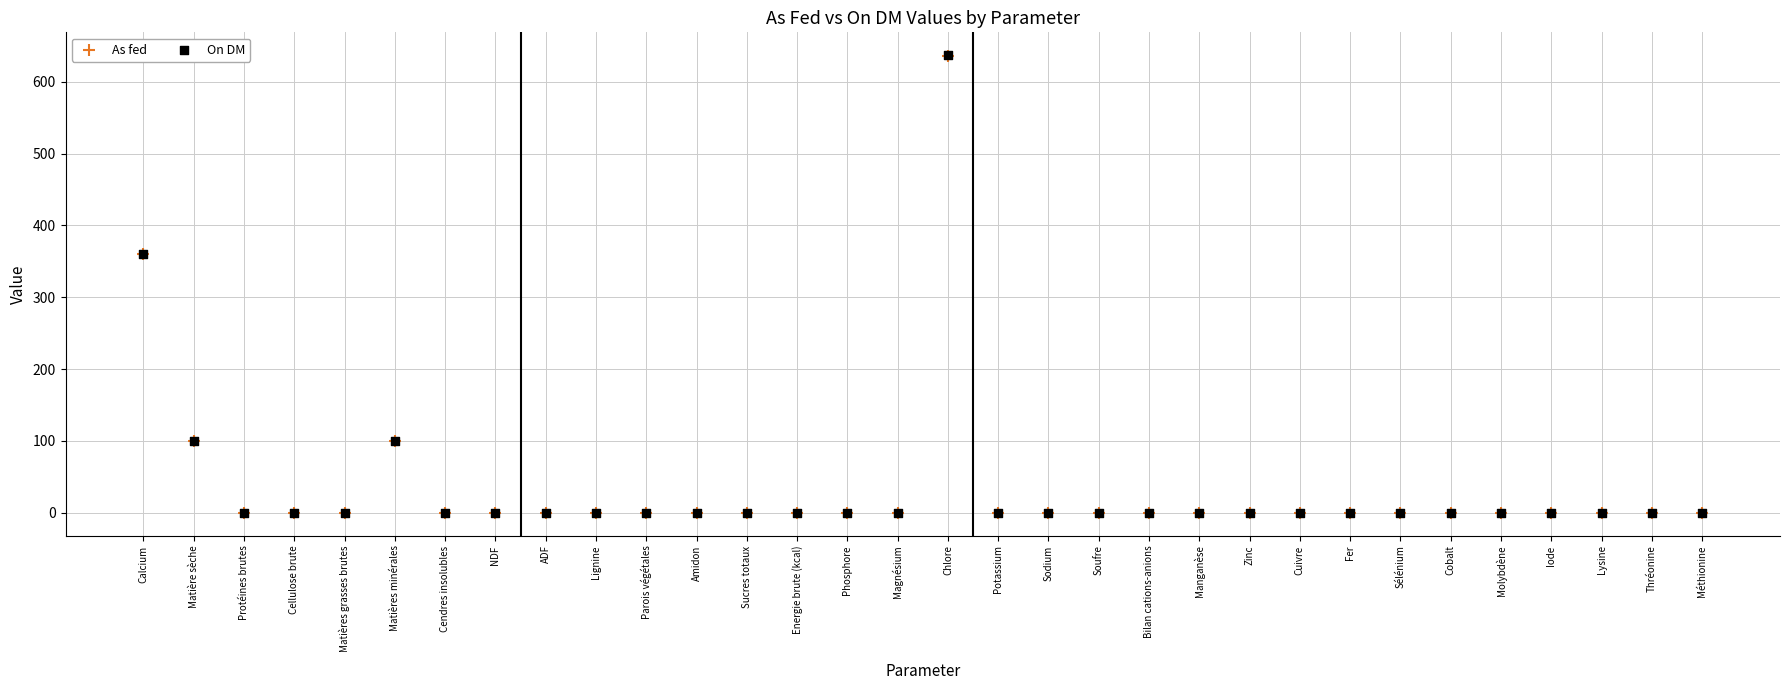

What are all the series names shown in the legend?

As fed, On DM